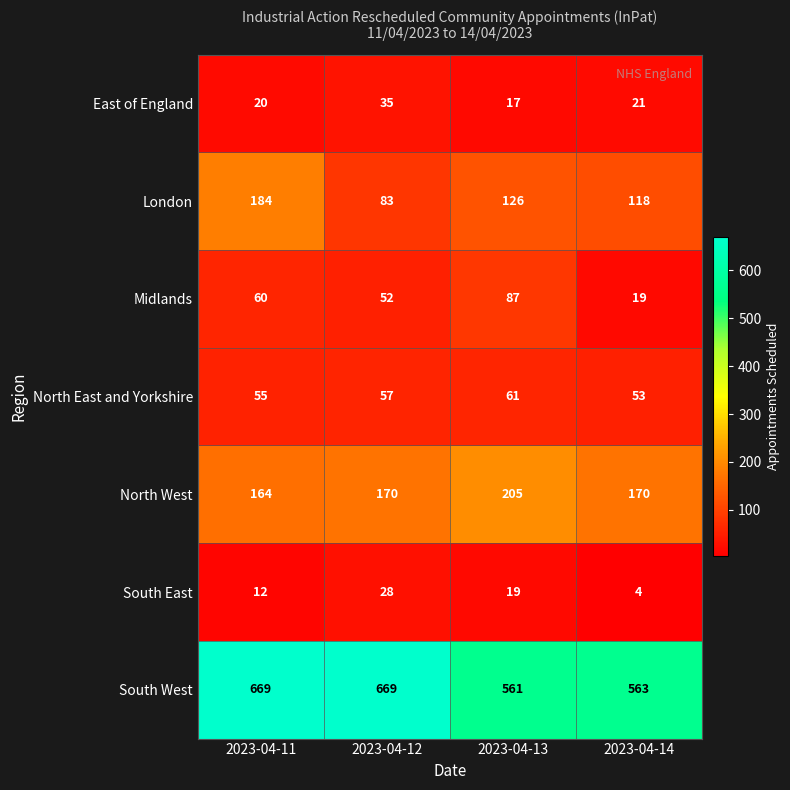

Which series changed the most between 2023-04-13 and 2023-04-14?

Midlands